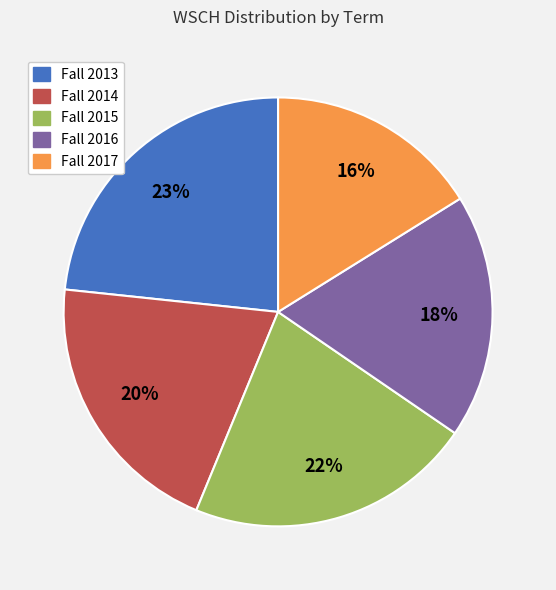

How many segments does this pie chart have?

5